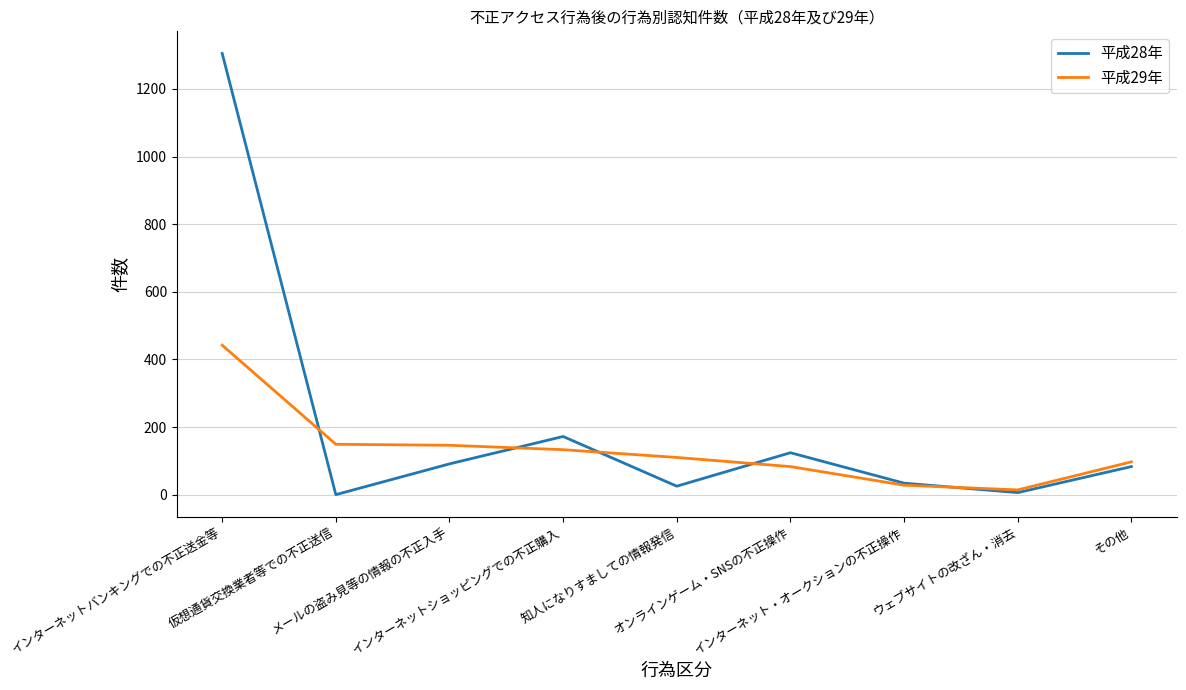

How many lines are shown in the chart?

2